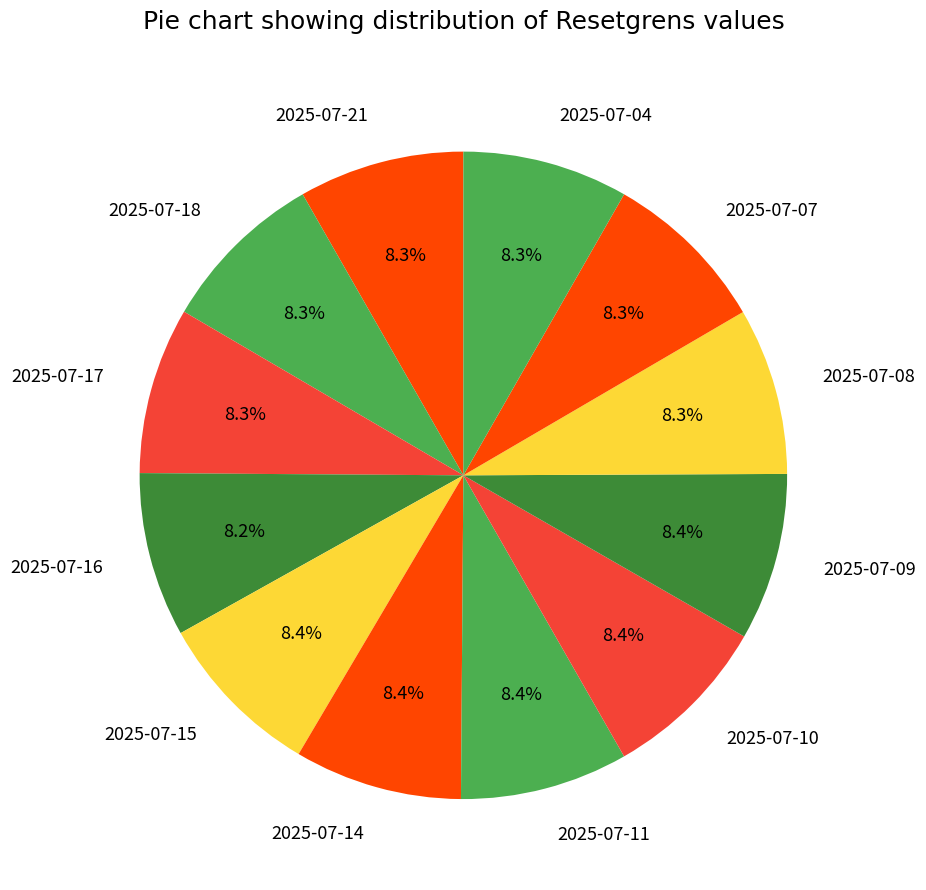

What percentage do 2025-07-21 and 2025-07-17 together represent?

16.6%